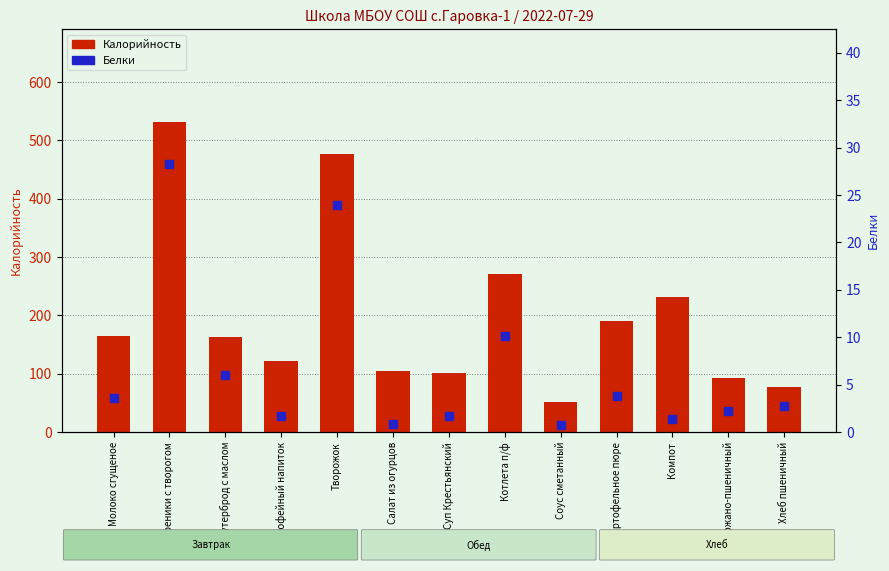

Which series contains the highest Y value?

Калорийность